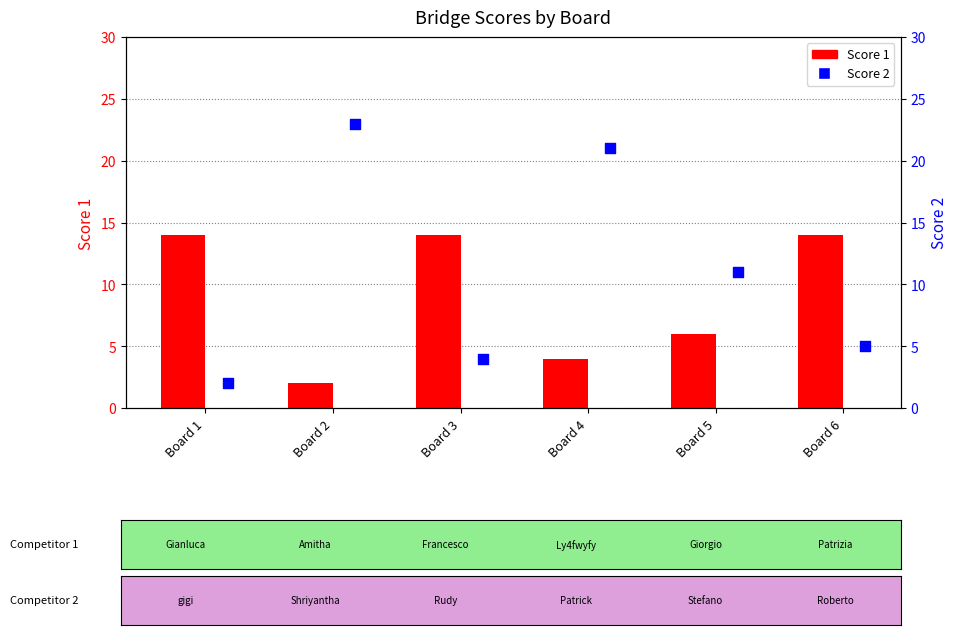

Is the value of Score 2 at Board 1 greater than the value of Score 1 at Board 6?

No